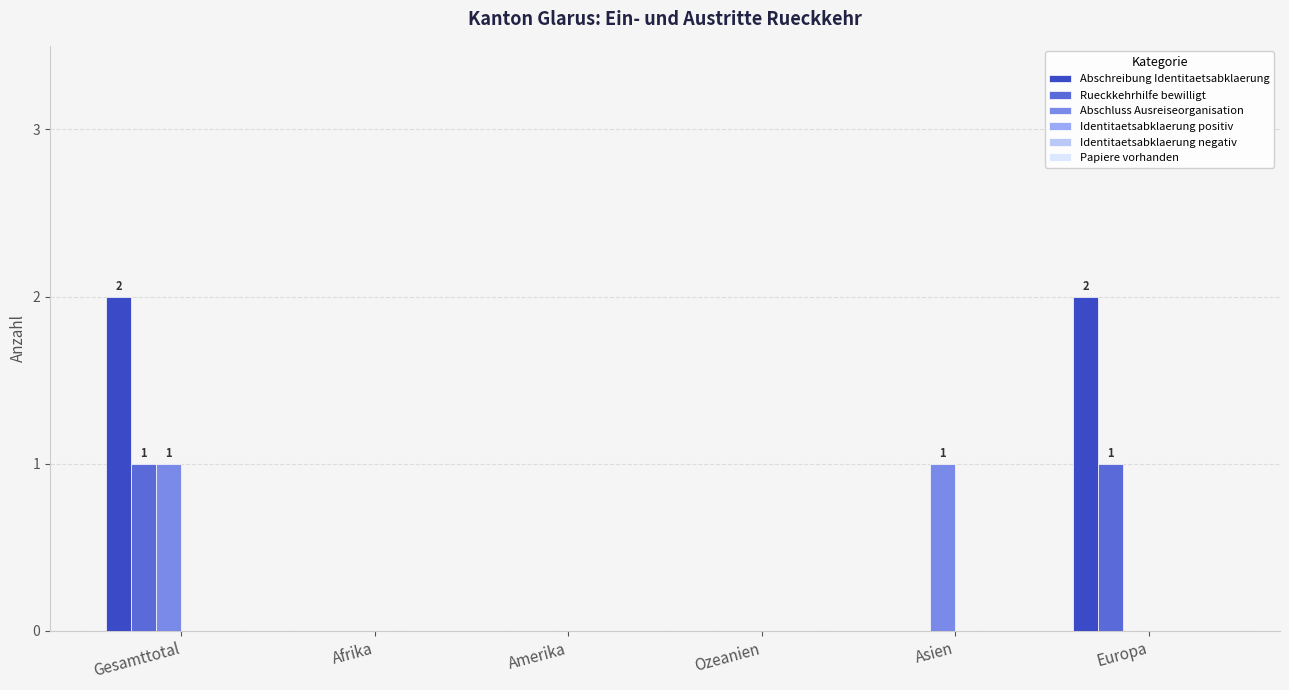

Which series changed the most between Asien and Europa?

Abschreibung Identitaetsabklaerung